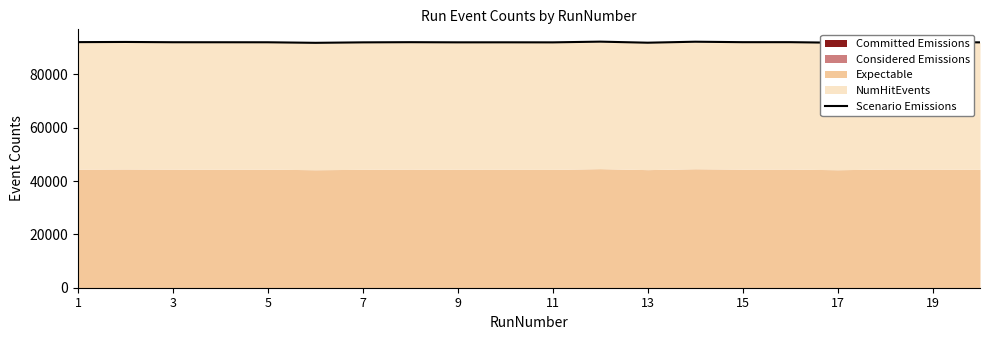

Reading right to left, what are all the values shown in this chart?

92014	92116	92080	91869	92084	92080	92255	91885	92283	92011	92031	92021	92078	92013	91837	92042	92053	92060	92162	92100